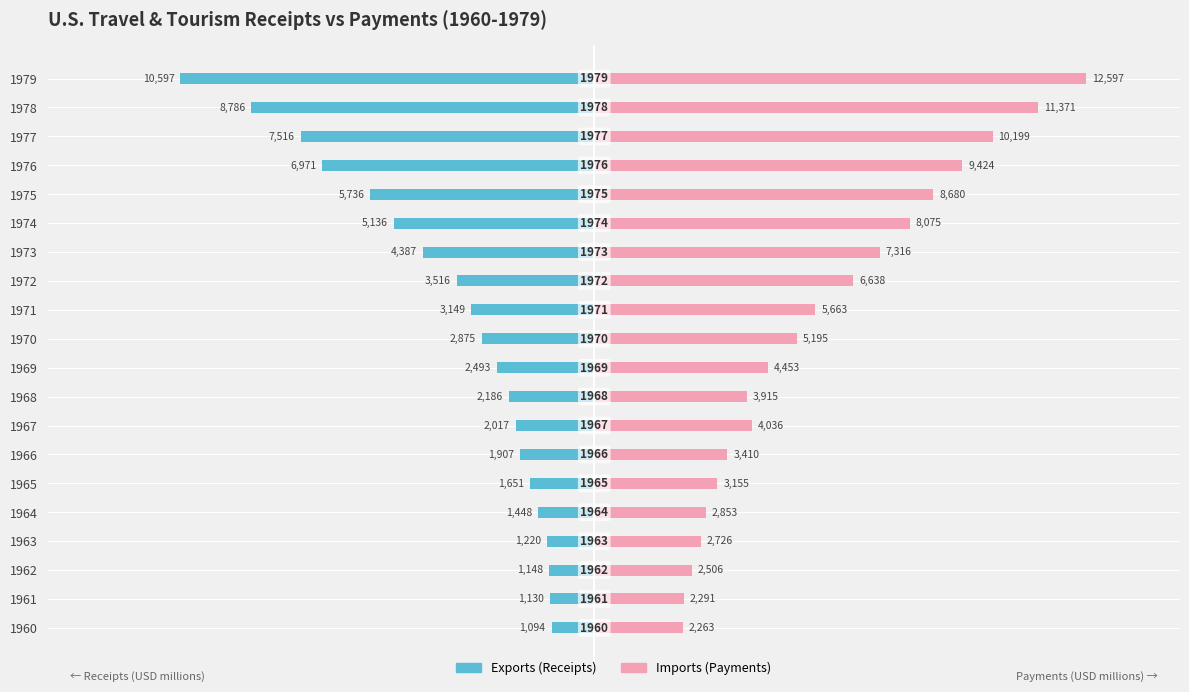

How many values in the Imports (Payments) series exceed 5195?

9